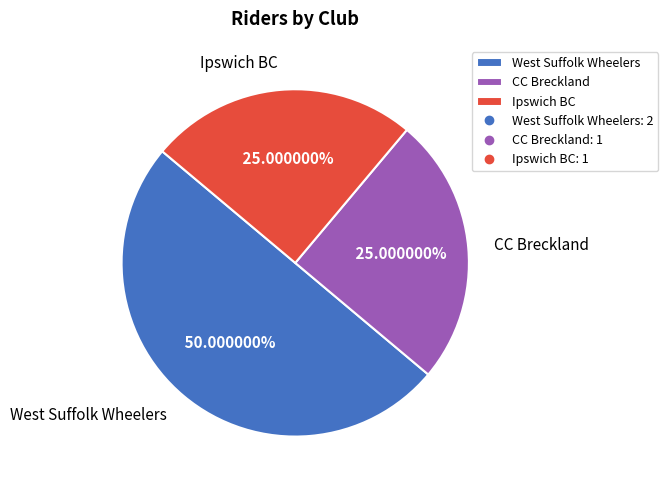

To the nearest percent, what portion does West Suffolk Wheelers represent?

50%